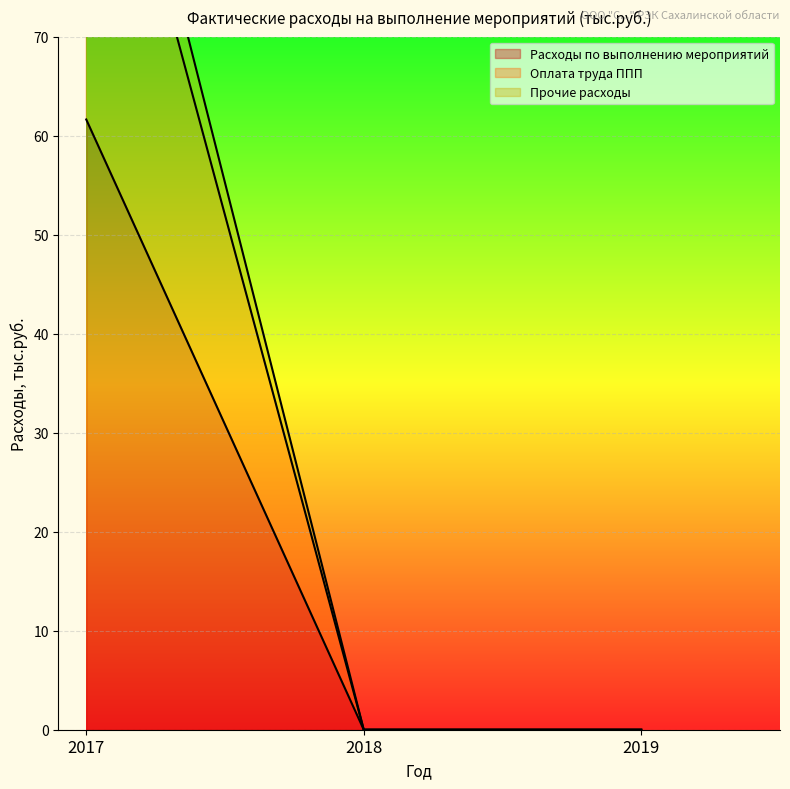

At how many categories does at least one series exceed 24?

1